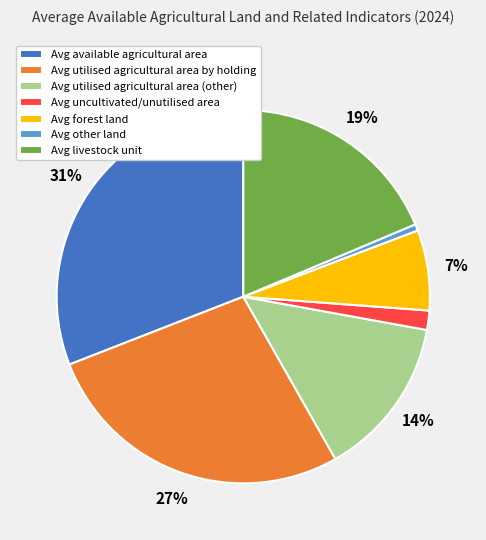

True or false: Avg other land accounts for 13% of the total.

False